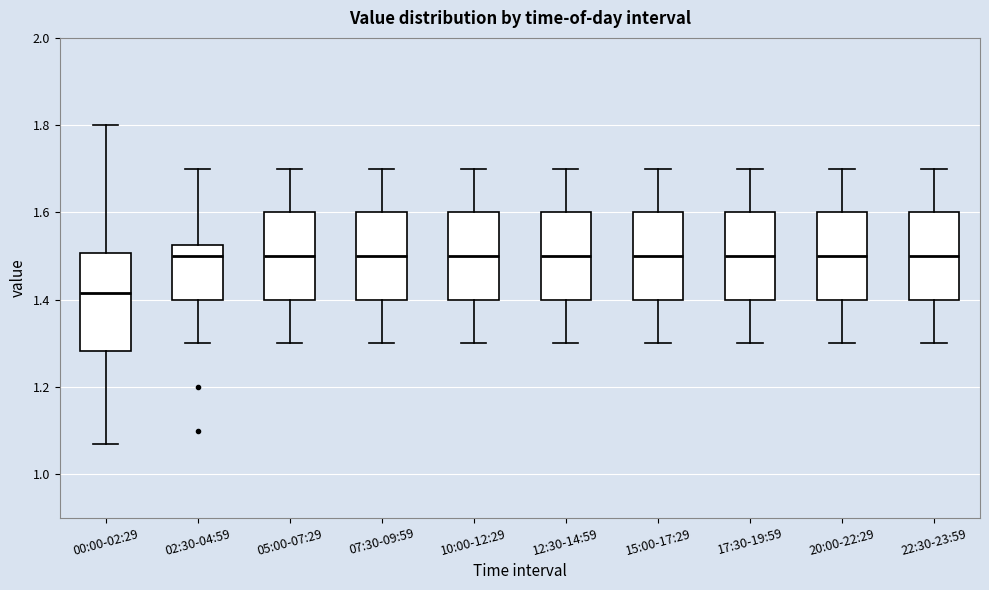

Reading left to right, read every box against the y-axis: the position of its median line, the range the box covers, and the ends of its whiskers. The values are not printed on the chart, so give them approximately, as read against the axis.

00:00-02:29: median 1.42, box 1.28 to 1.50, whiskers 1.08 to 1.80
02:30-04:59: median 1.50, box 1.40 to 1.52, whiskers 1.30 to 1.70
05:00-07:29: median 1.50, box 1.40 to 1.60, whiskers 1.30 to 1.70
07:30-09:59: median 1.50, box 1.40 to 1.60, whiskers 1.30 to 1.70
10:00-12:29: median 1.50, box 1.40 to 1.60, whiskers 1.30 to 1.70
12:30-14:59: median 1.50, box 1.40 to 1.60, whiskers 1.30 to 1.70
15:00-17:29: median 1.50, box 1.40 to 1.60, whiskers 1.30 to 1.70
17:30-19:59: median 1.50, box 1.40 to 1.60, whiskers 1.30 to 1.70
20:00-22:29: median 1.50, box 1.40 to 1.60, whiskers 1.30 to 1.70
22:30-23:59: median 1.50, box 1.40 to 1.60, whiskers 1.30 to 1.70